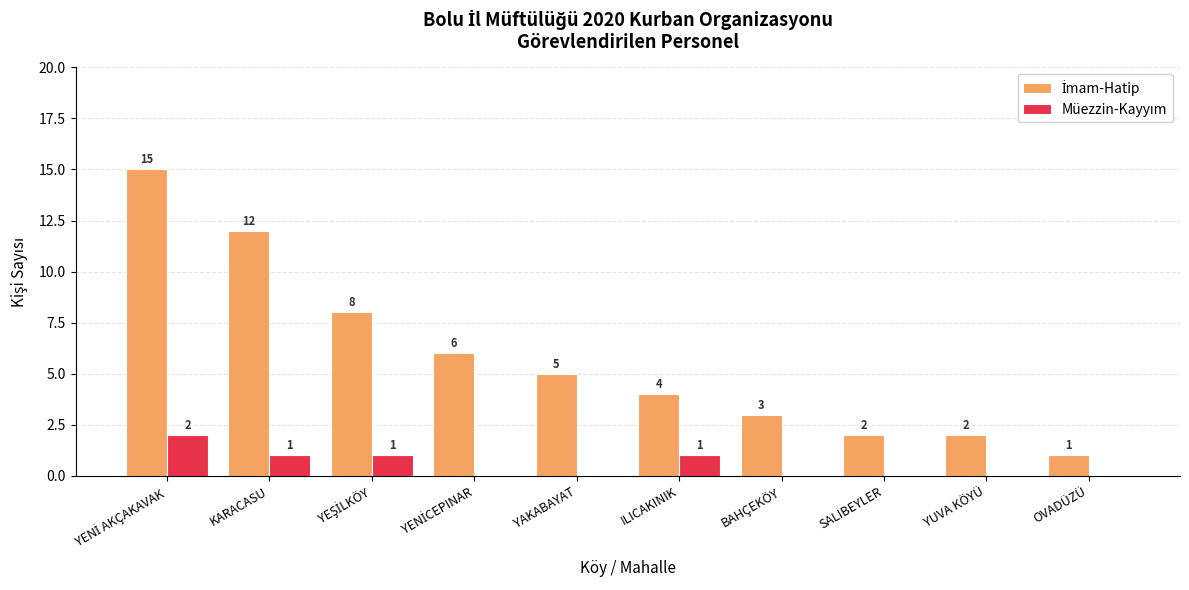

What is the maximum value shown in the chart?

15